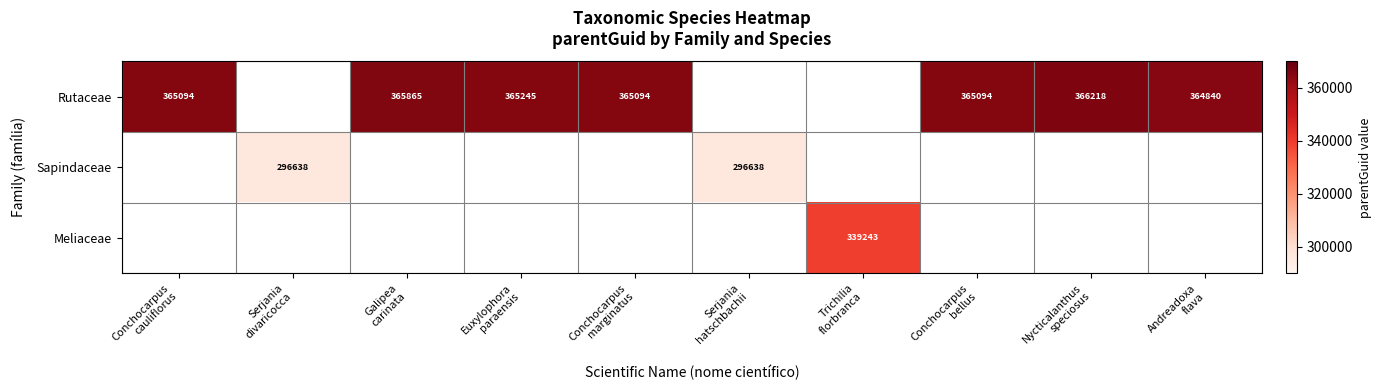

Between Galipea carinata and Andreadoxa flava, which series saw the biggest shift?

Rutaceae